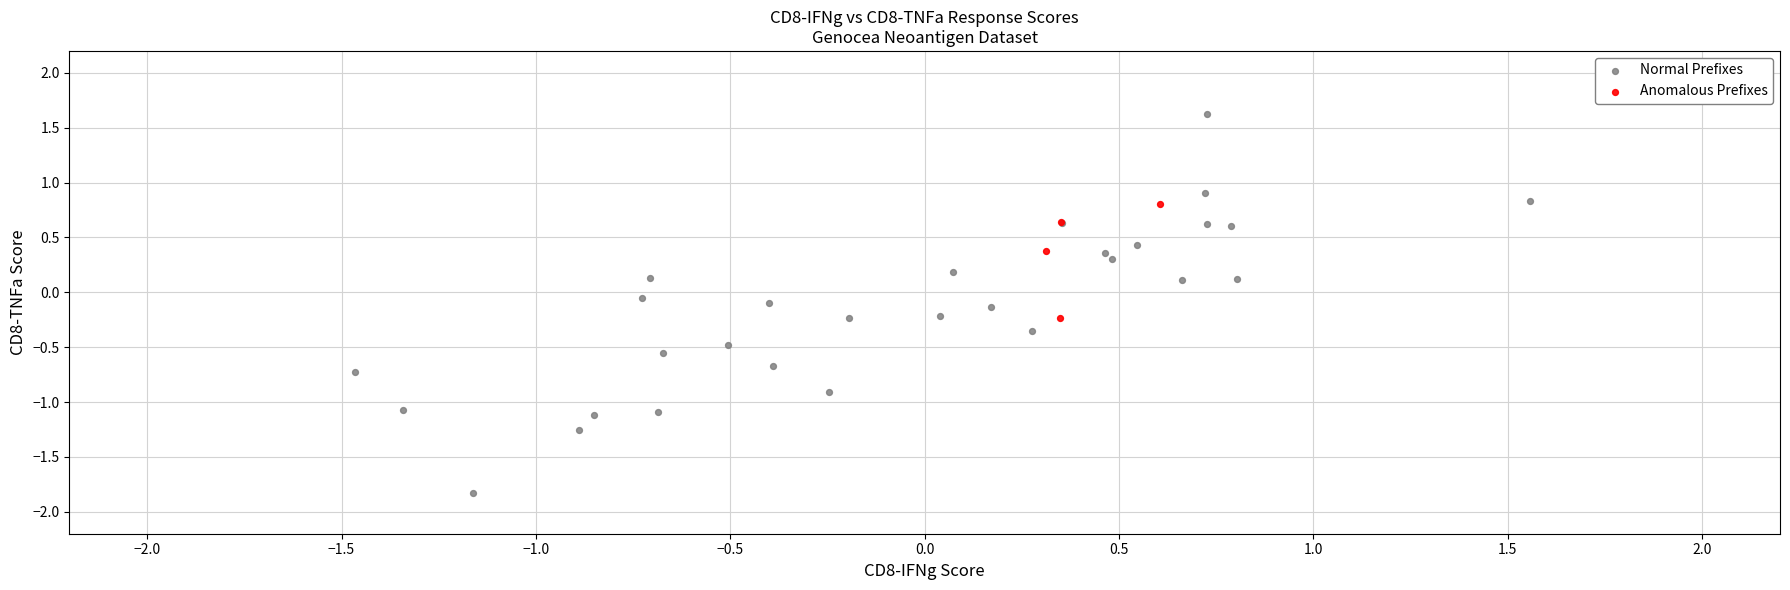

Which series contains the lowest Y value?

Normal Prefixes